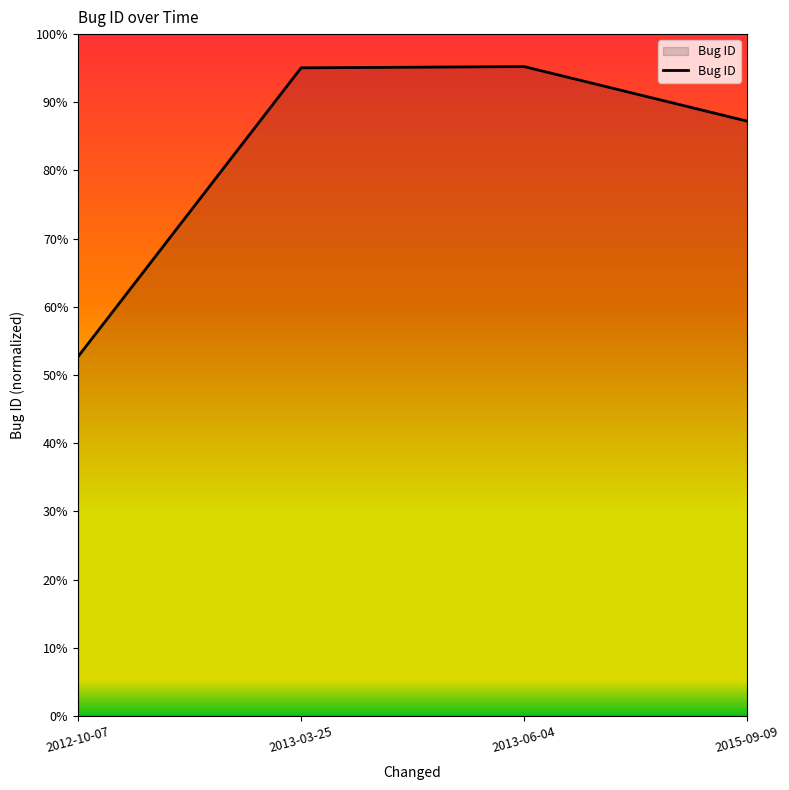

Is this an area chart (filled region under the line)?

Yes